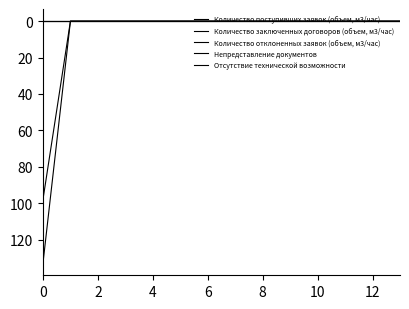

At how many categories does at least one series exceed 48?

1